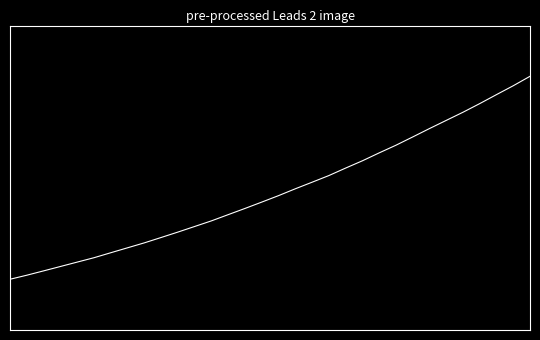

What is the minimum value shown in the chart?

-1.0